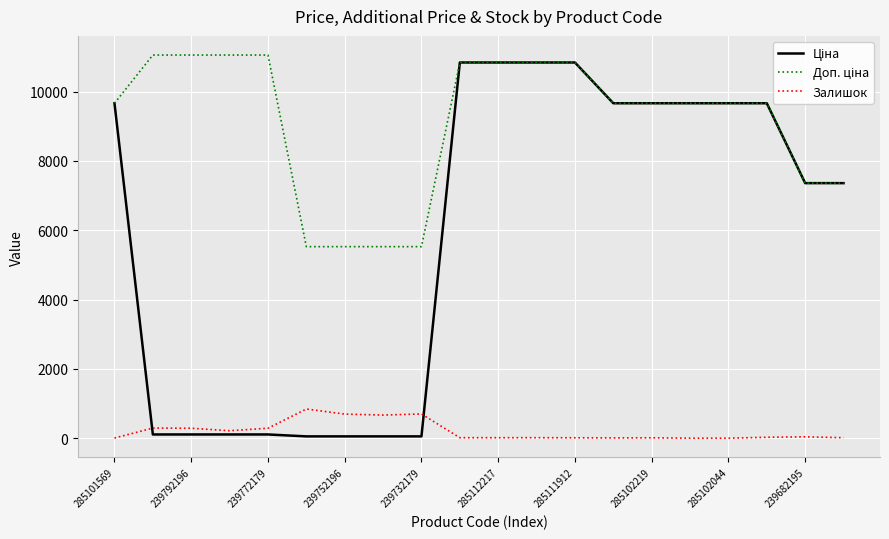

What is the maximum value shown in the chart?

11055.0